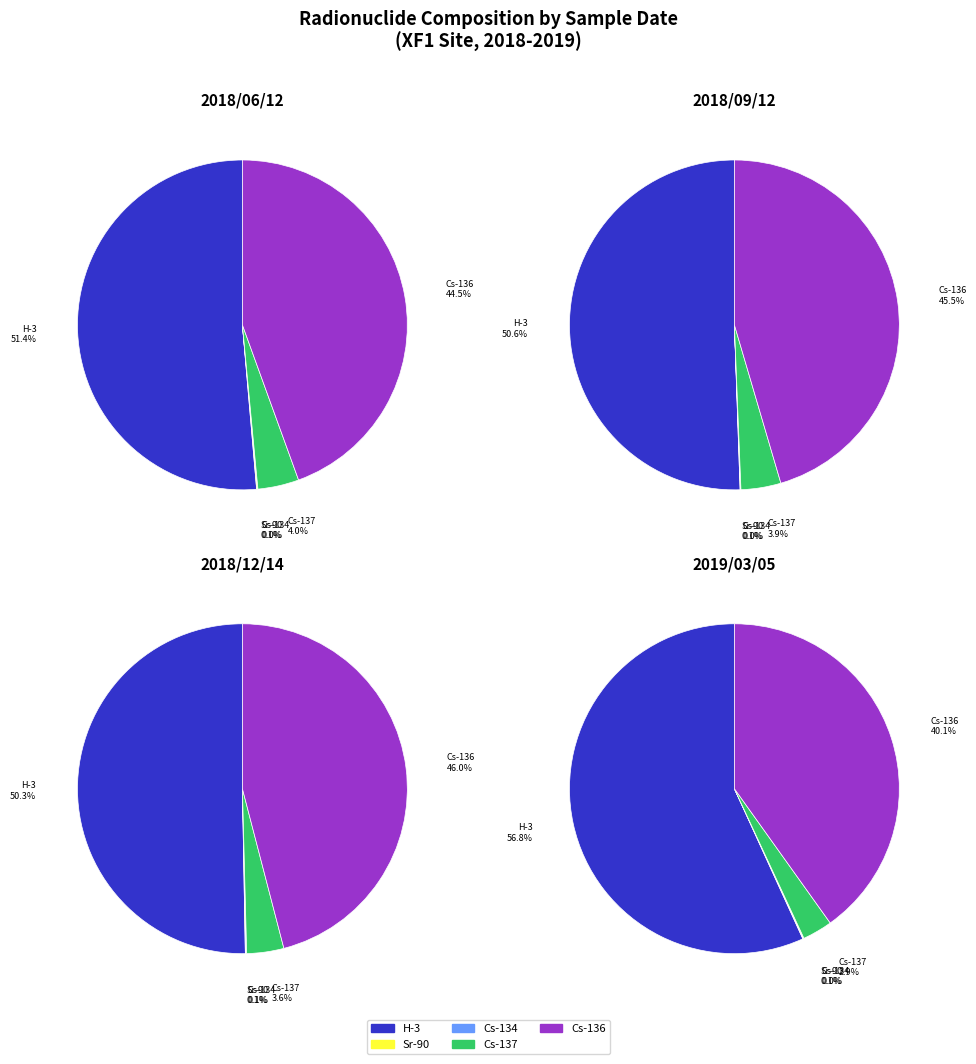

Does 2018/12/14 account for over 50% of the chart?

No